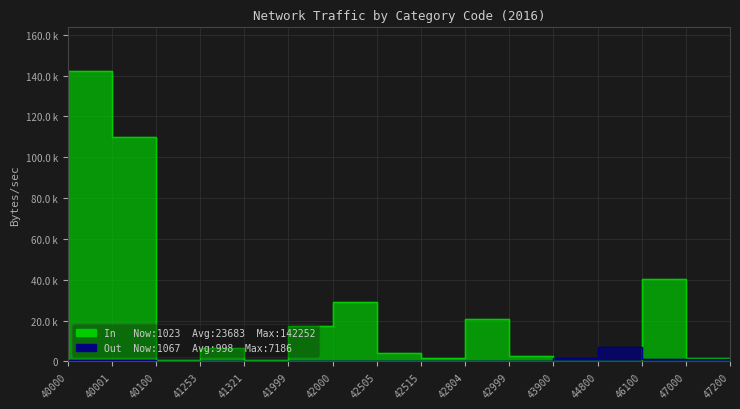

Which category has the highest value across all series?

40000